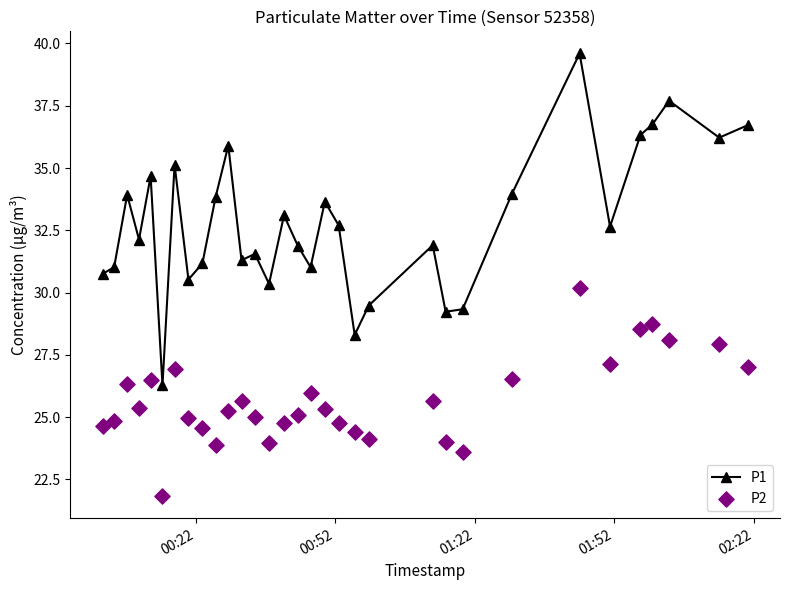

What is the value of the P1 point at the 30th from the left?

37.7